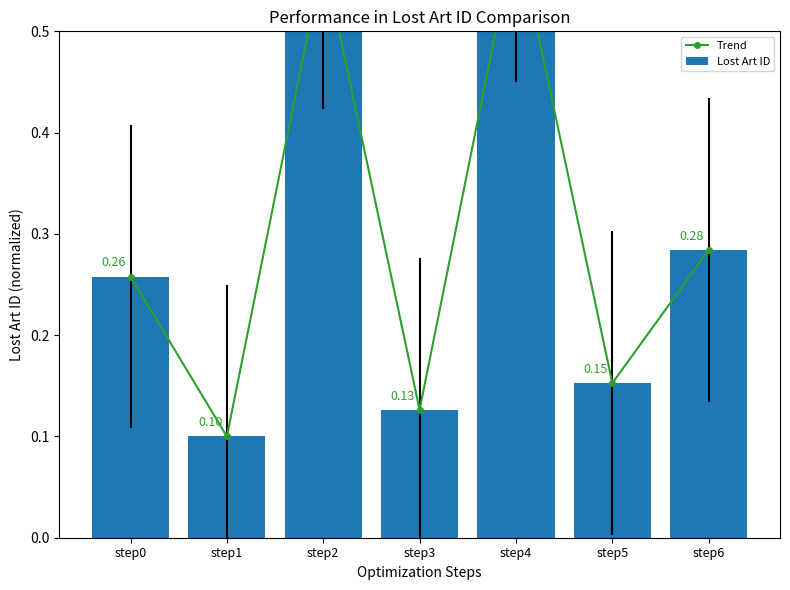

List the series in order of their peak value, lowest first.

Trend, Lost Art ID